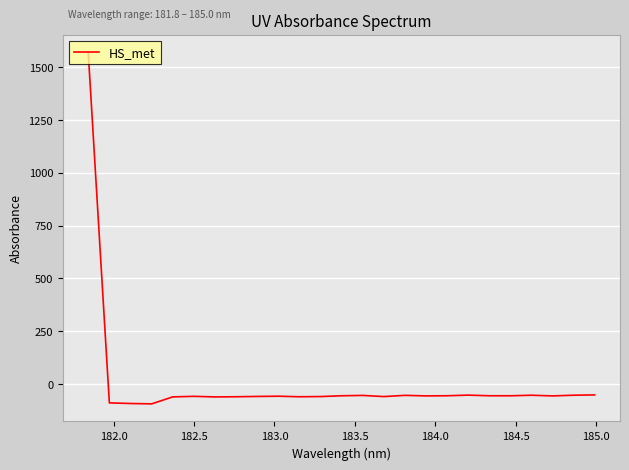

What is the greatest value displayed?

1570.6